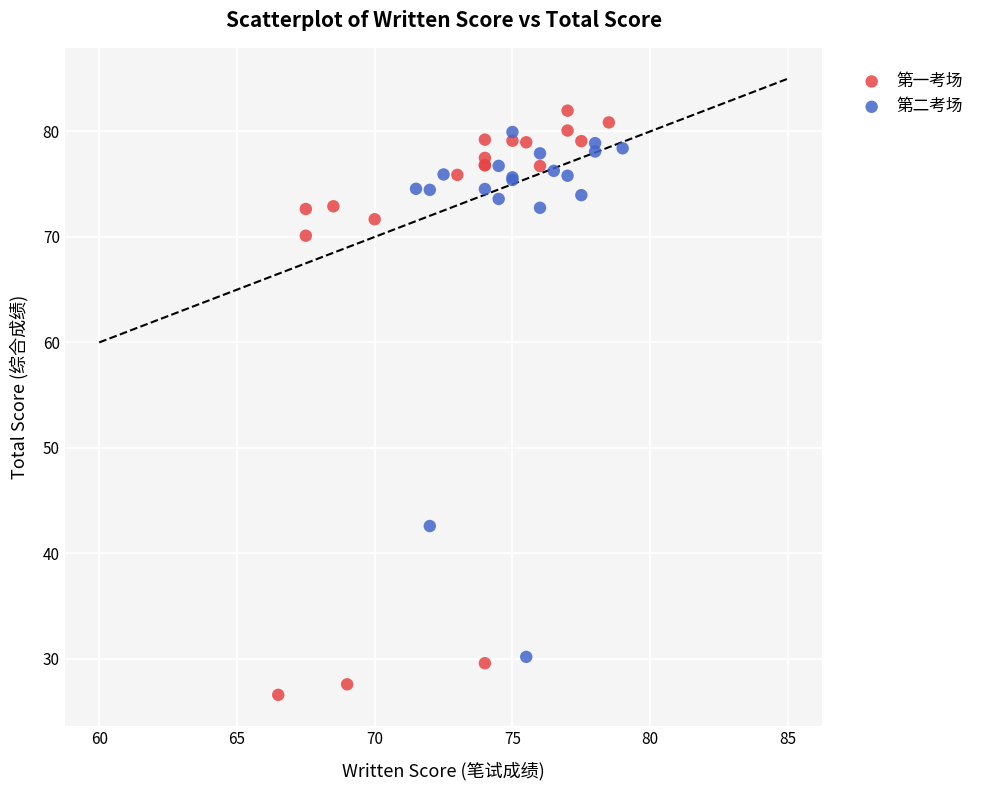

Which series has the largest Y range (max minus min)?

第一考场